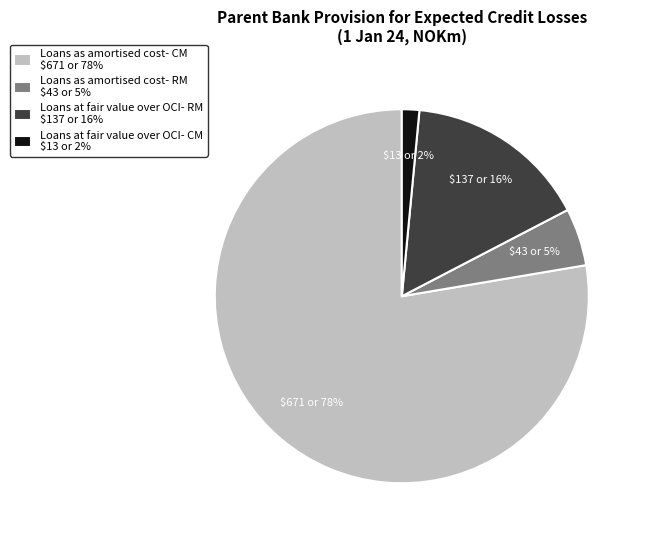

Is it true that Loans as amortised cost- CM is 78% of the pie?

True